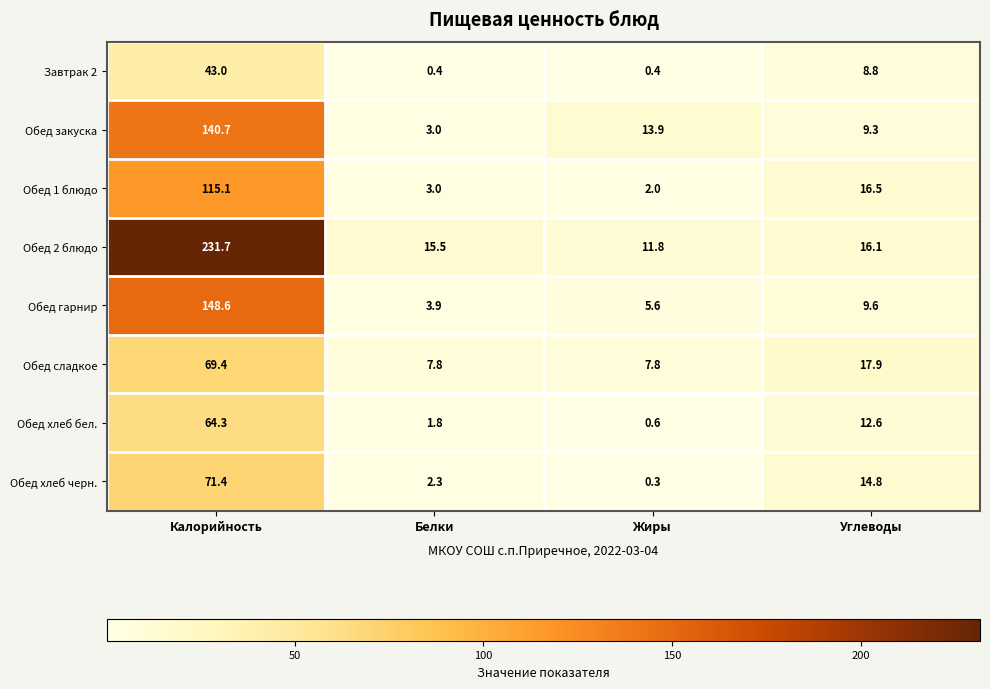

The value of Обед сладкое at Жиры is 3.6. True or false?

False